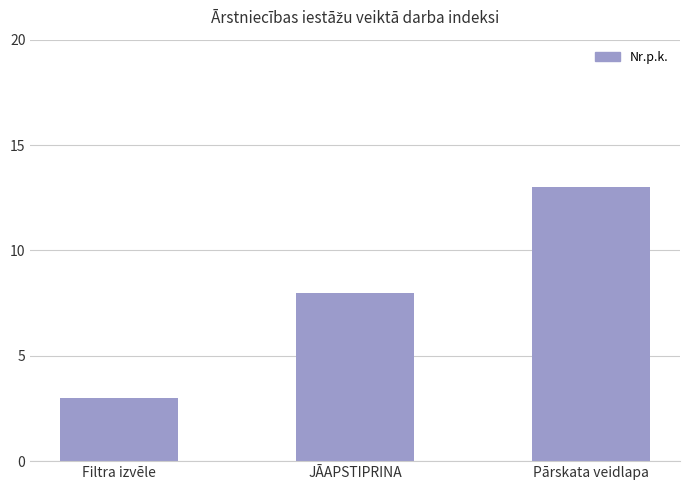

What is the label of the 2nd bar from the right?

JĀAPSTIPRINA